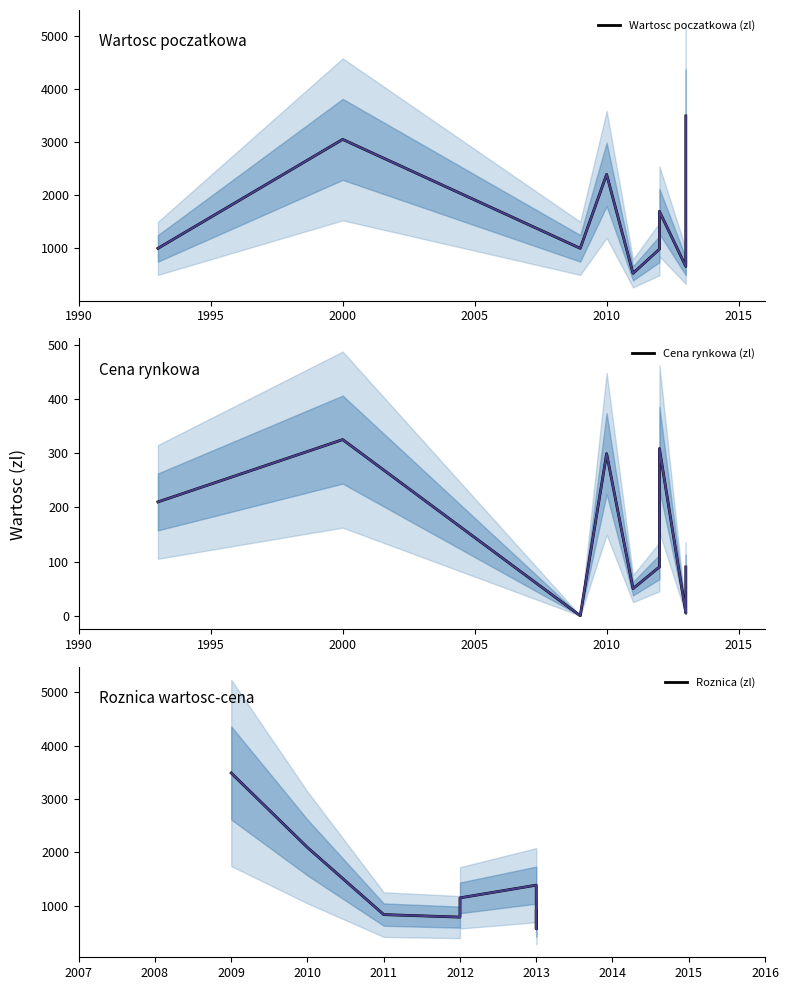

What is the sum of all Cena rynkowa (zl) values?

1849.0